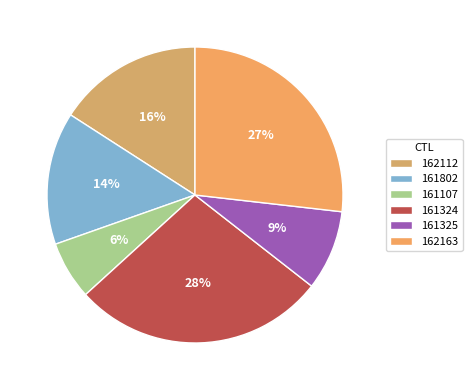

How many slices are in this pie chart?

6